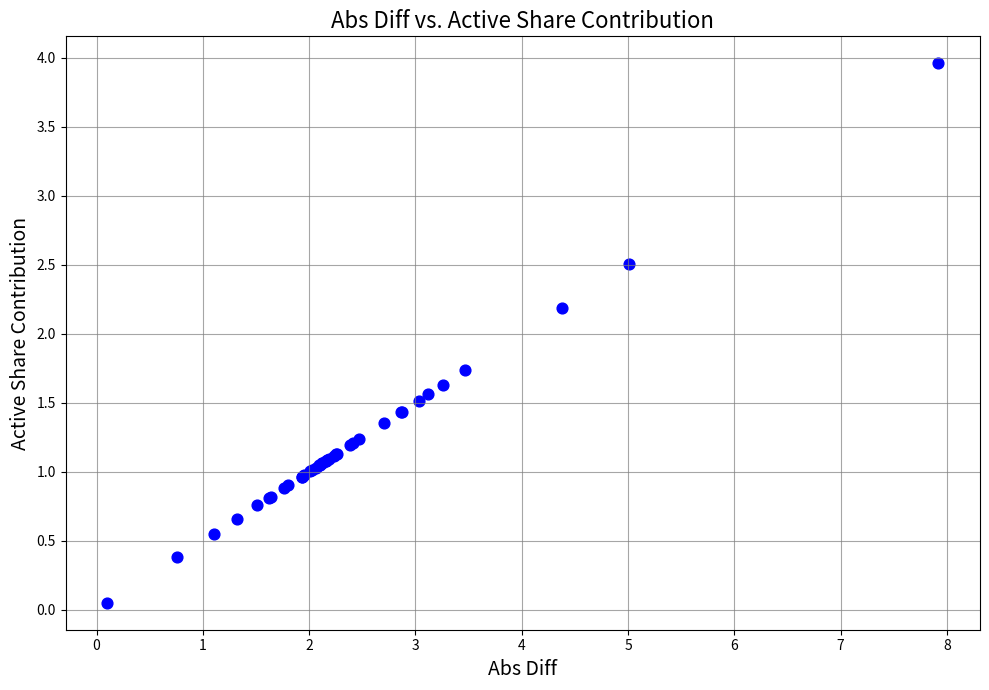

What Y value in the scatter plot is closest to 2?

2.2